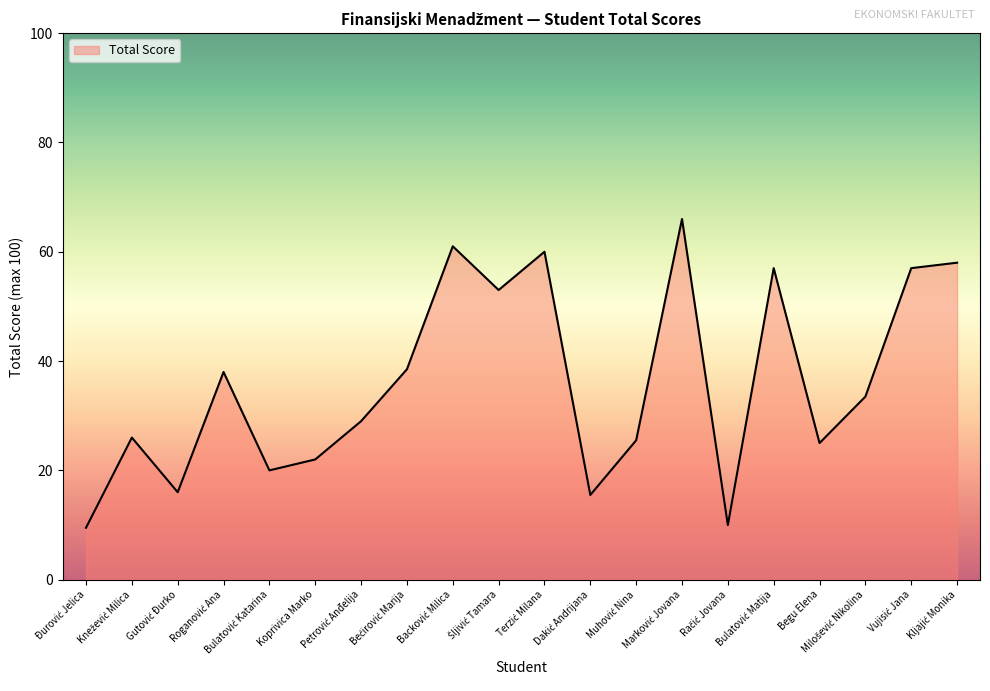

What is the maximum value shown in the chart?

66.0